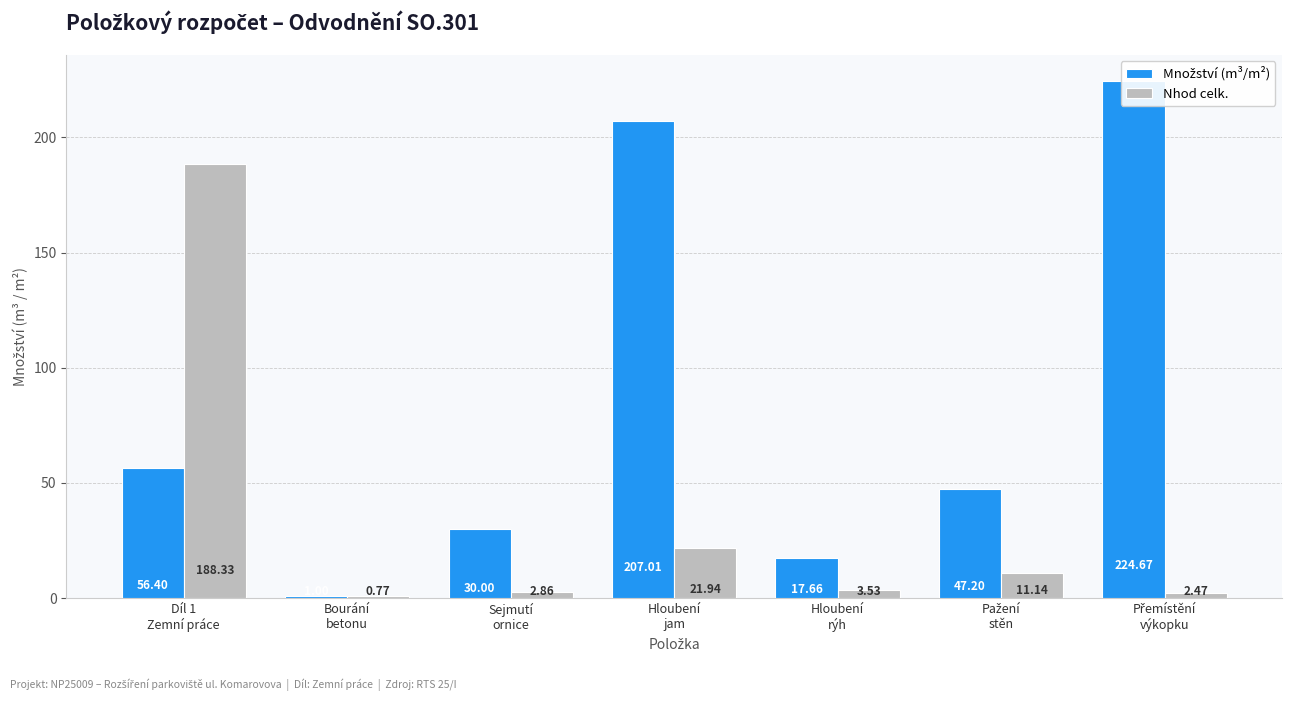

List the labels in order of Množství (m³/m²) value, smallest first.

Bourání
betonu, Hloubení
rýh, Sejmutí
ornice, Pažení
stěn, Díl 1
Zemní práce, Hloubení
jam, Přemístění
výkopku